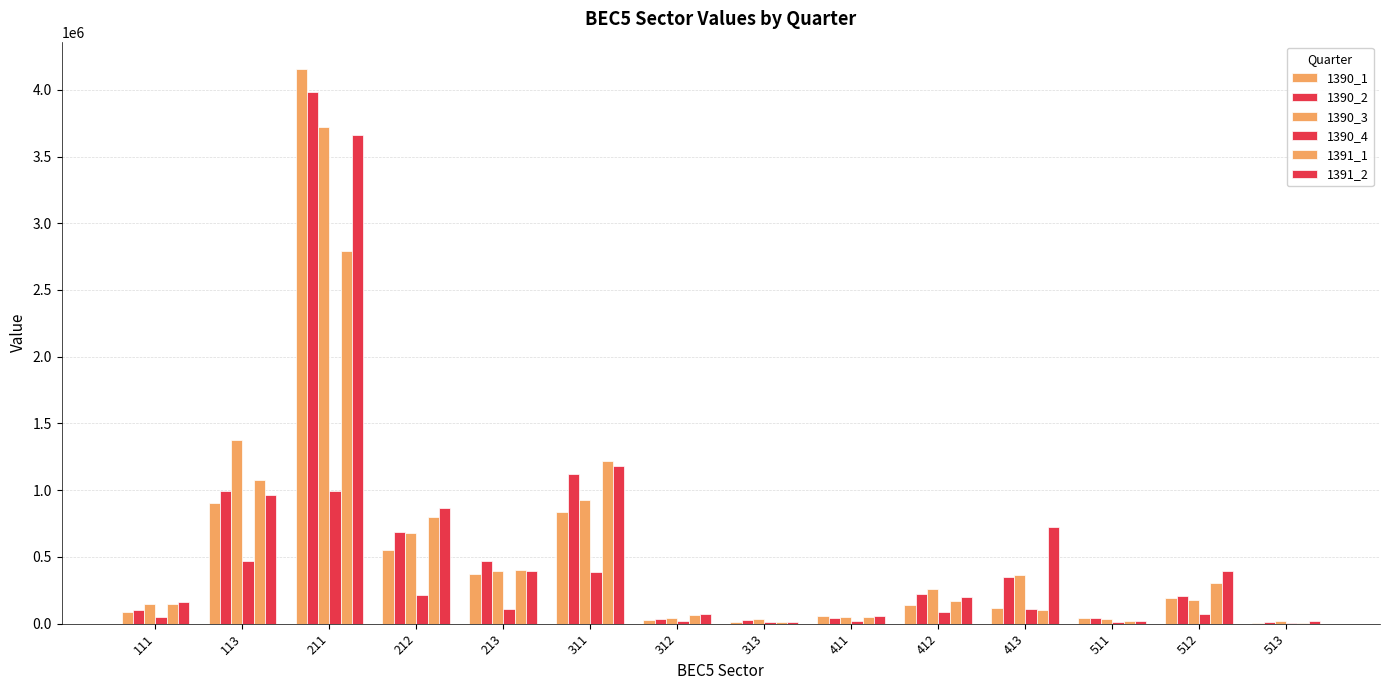

What is the sum of all 1390_3 values?

8227361.7